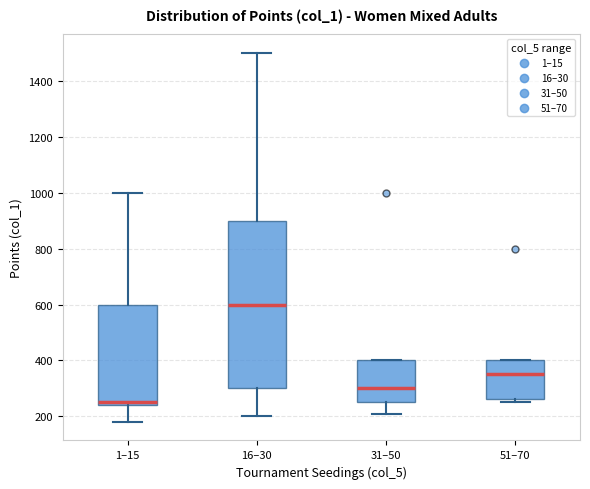

Reading left to right, read every box against the y-axis: the position of its median line, the range the box covers, and the ends of its whiskers. The values are not printed on the chart, so give them approximately, as read against the axis.

1–15: median 260, box 240 to 600, whiskers 180 to 1000
16–30: median 600, box 300 to 900, whiskers 200 to 1500
31–50: median 300, box 260 to 400, whiskers 220 to 400
51–70: median 360, box 260 to 400, whiskers 260 (just below the box's lower edge) to 400